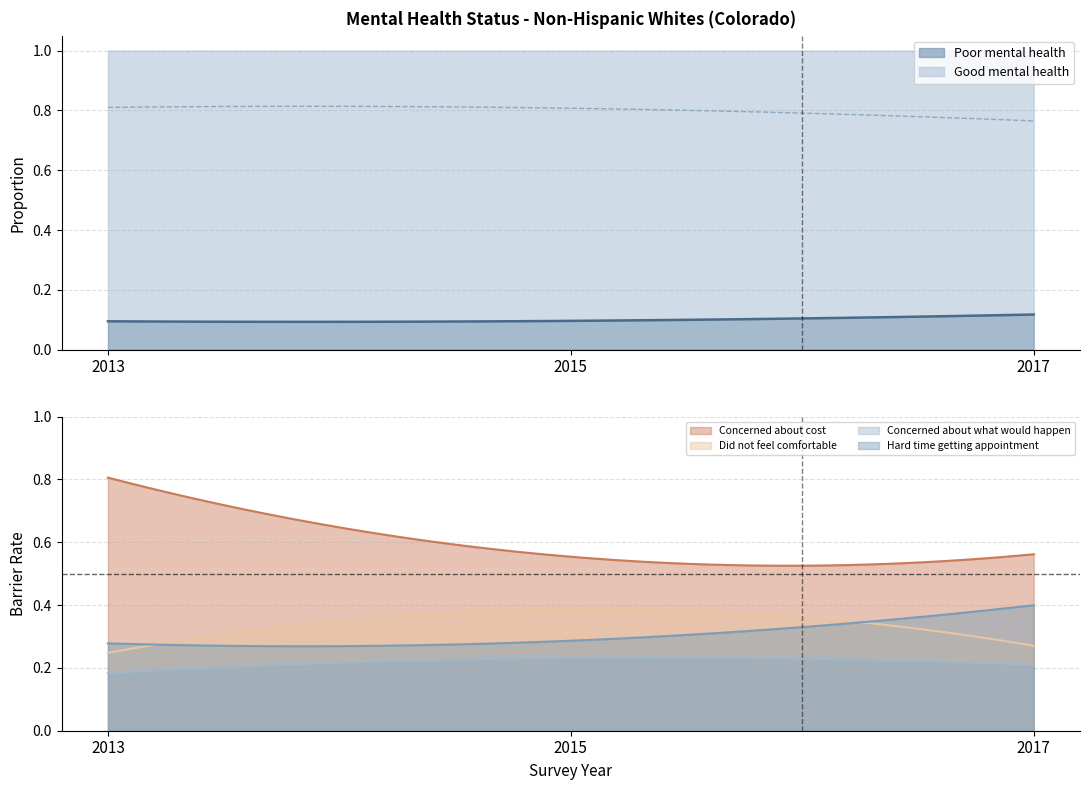

What is the value of the Good mental health point at the 2nd from the left?

0.9